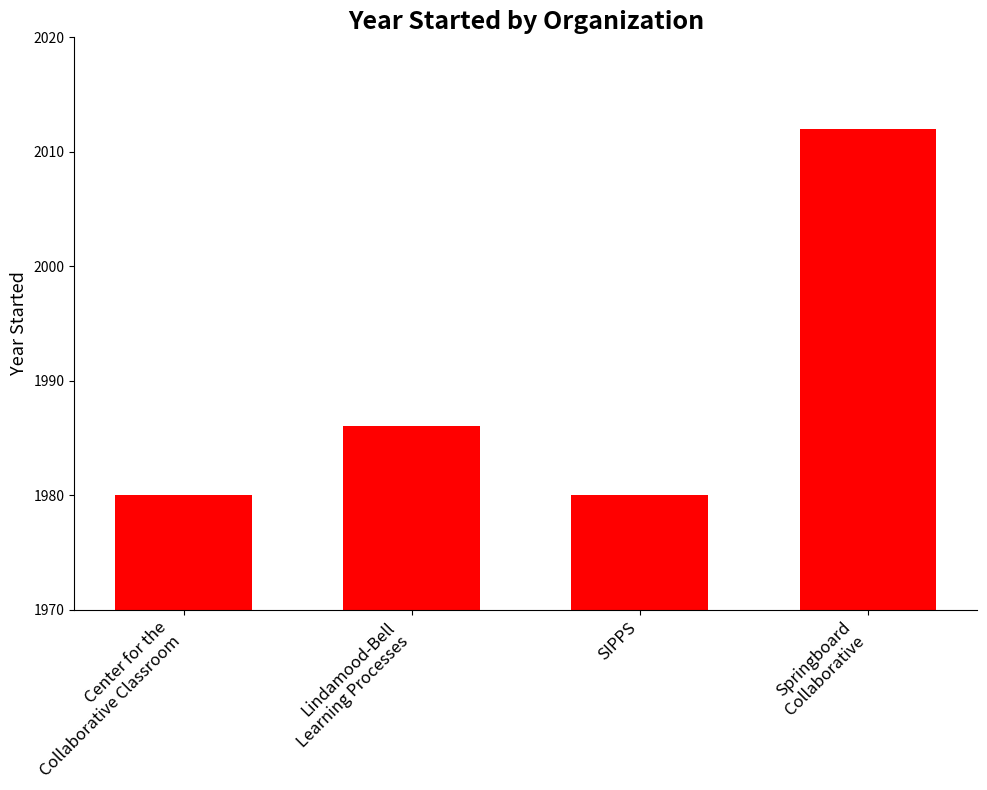

The chart shows a value of 1308 at Center for the
Collaborative Classroom. True or false?

False